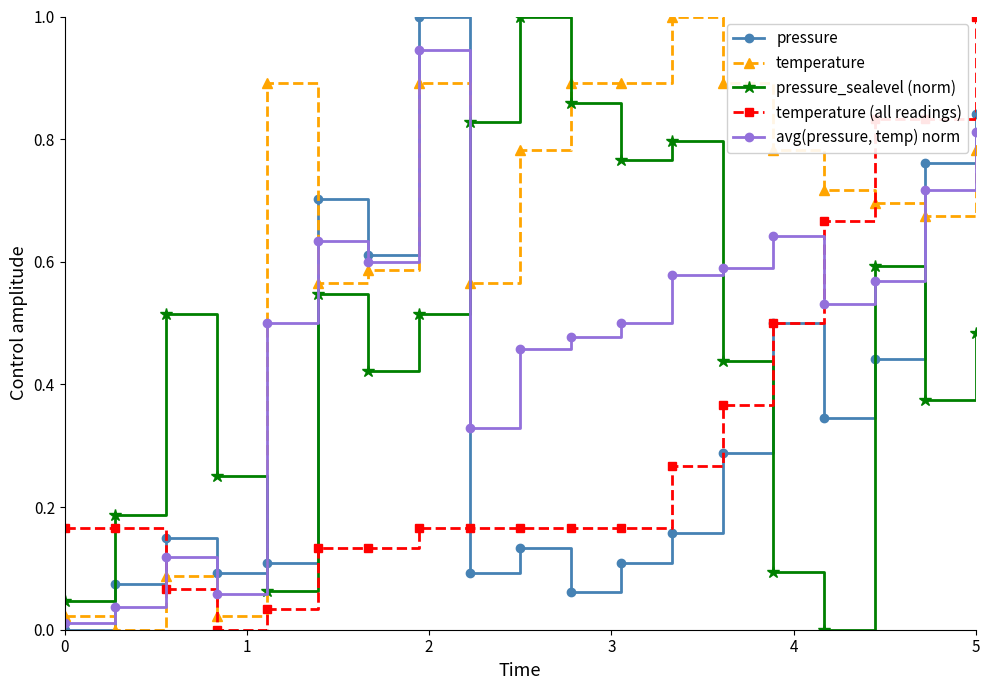

Does the chart have visible grid lines?

No